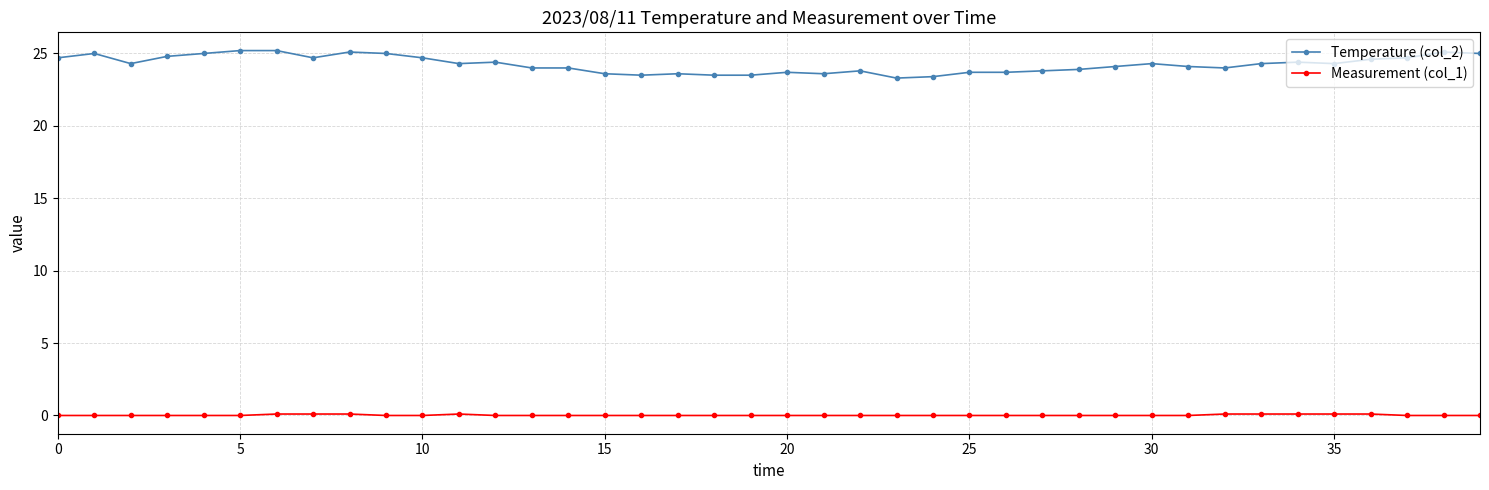

Rank the series by their average value, from lowest to highest.

Measurement (col_1), Temperature (col_2)